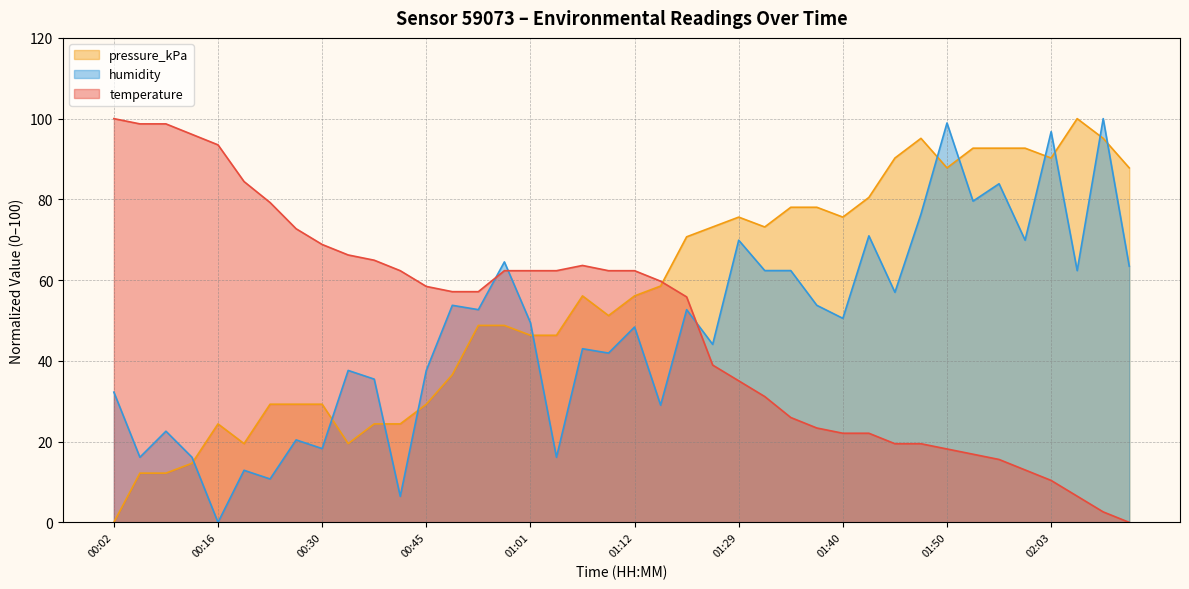

What is the label of the 11th point from the left?

00:35